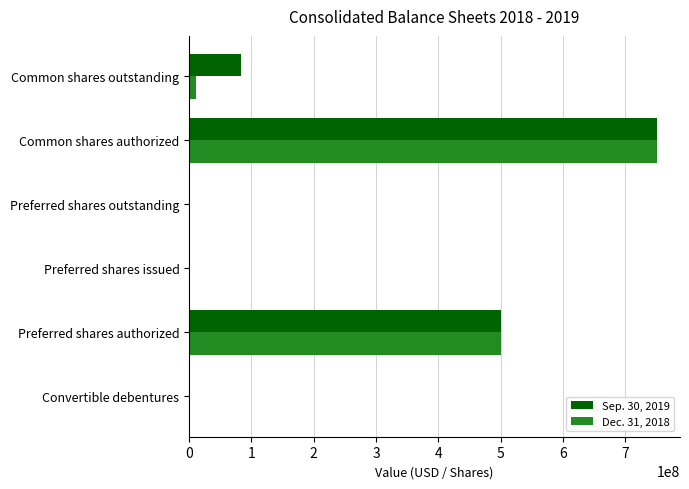

Is it true that Sep. 30, 2019 equals 42858113 at Common shares outstanding?

False